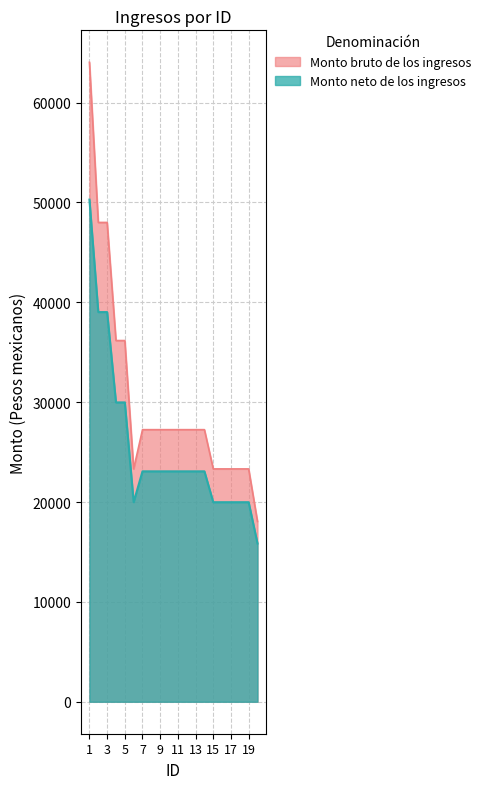

True or false: Monto bruto de los ingresos and Monto neto de los ingresos cross at least once.

False